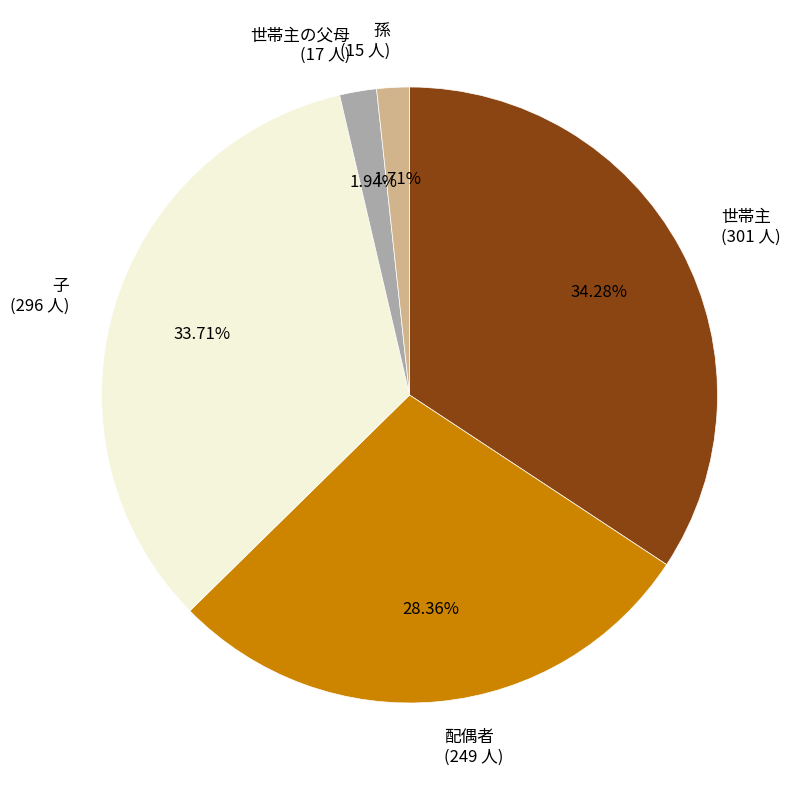

Between 世帯主 (301 人) and 子 (296 人), which is larger?

世帯主 (301 人)